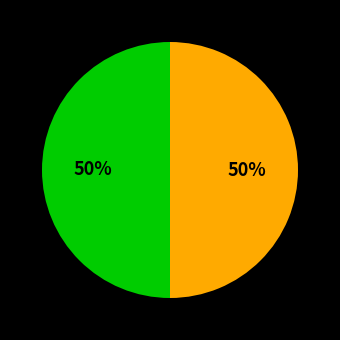

Count the number of slices in the pie.

2